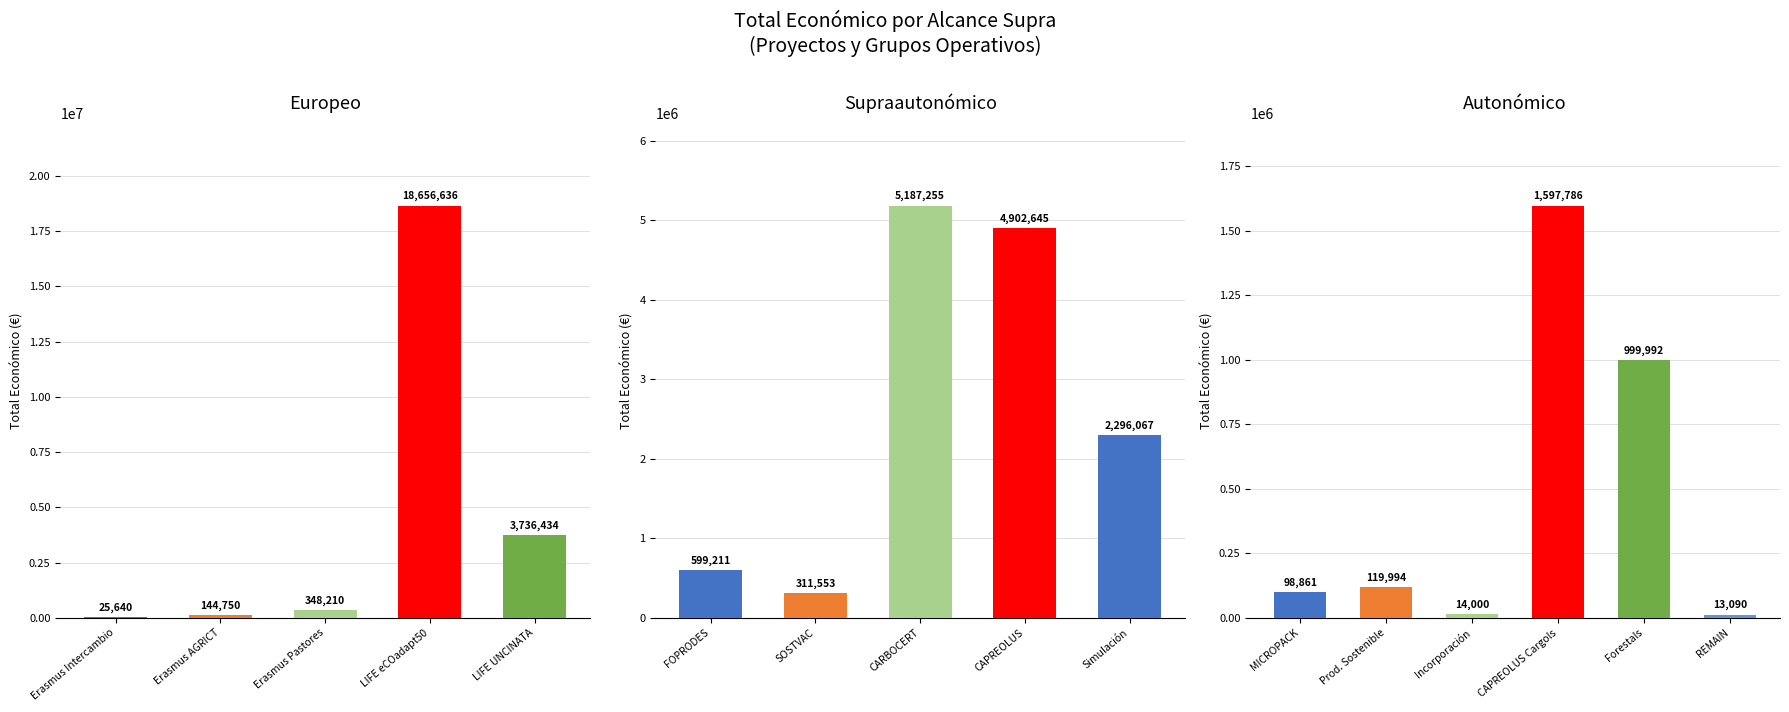

What is the sum of all values?

39052124